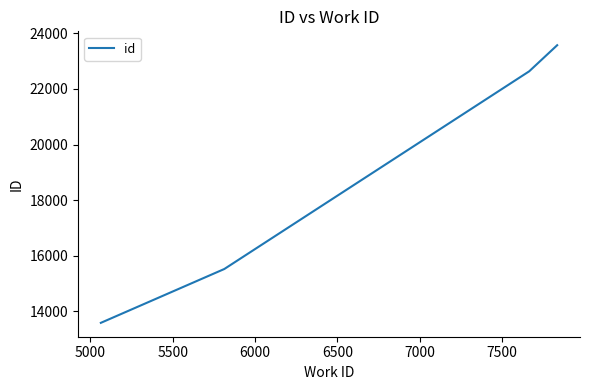

How many distinct data groups are displayed?

1